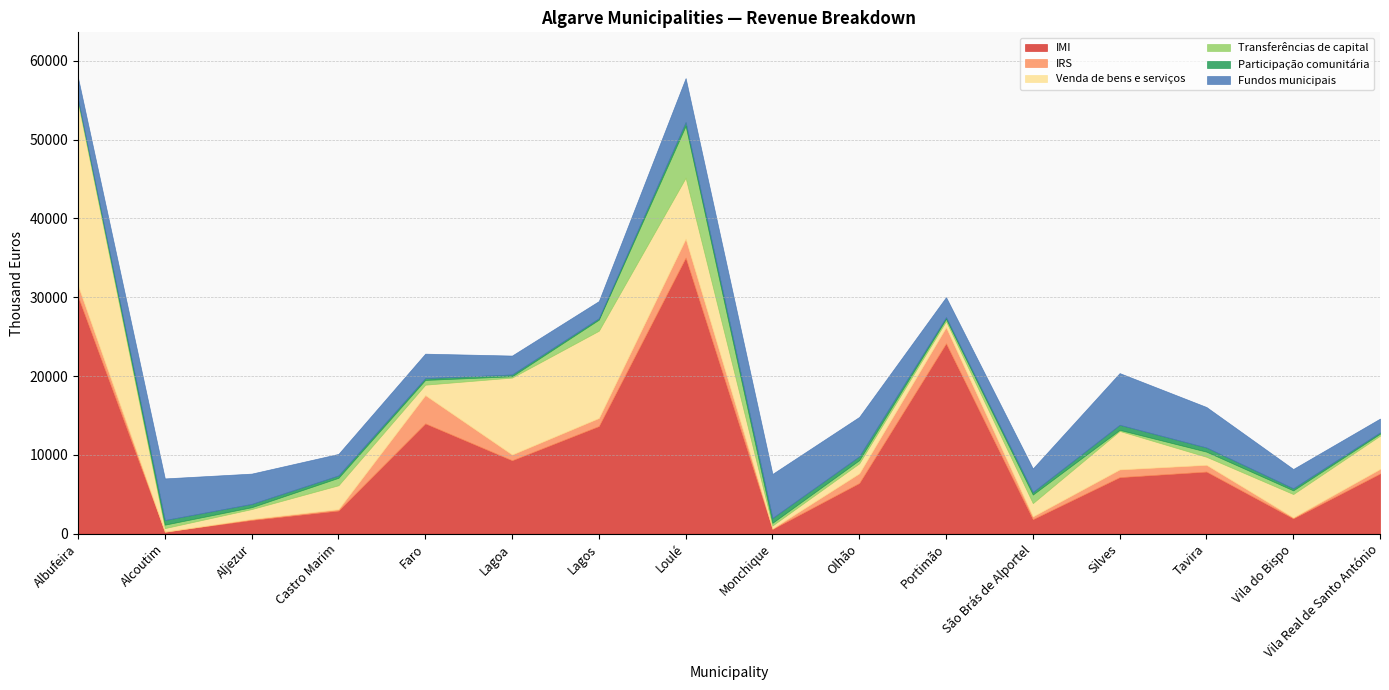

Reading left to right, transcribe all the data shown in this chart.

IMI: Albufeira=30080	Alcoutim=255	Aljezur=1746	Castro Marim=2939	Faro=13994	Lagoa=9318	Lagos=13657	Loulé=35033	Monchique=600	Olhão=6432	Portimão=24151	São Brás de Alportel=1841	Silves=7174	Tavira=7881	Vila do Bispo=1945	Vila Real de Santo António=7637
IRS: Albufeira=1394	Alcoutim=0	Aljezur=123	Castro Marim=176	Faro=3589	Lagoa=728	Lagos=1024	Loulé=2391	Monchique=58	Olhão=1229	Portimão=2051	São Brás de Alportel=354	Silves=981	Tavira=857	Vila do Bispo=124	Vila Real de Santo António=577
Venda de bens e serviços: Albufeira=23171	Alcoutim=454	Aljezur=1257	Castro Marim=3031	Faro=1324	Lagoa=9761	Lagos=11069	Loulé=7737	Monchique=384	Olhão=1270	Portimão=767	São Brás de Alportel=1684	Silves=4884	Tavira=1022	Vila do Bispo=2962	Vila Real de Santo António=4224
Transferências de capital: Albufeira=443	Alcoutim=440	Aljezur=238	Castro Marim=946	Faro=603	Lagoa=168	Lagos=1404	Loulé=6581	Monchique=339	Olhão=407	Portimão=301	São Brás de Alportel=1087	Silves=136	Tavira=650	Vila do Bispo=466	Vila Real de Santo António=246
Participação comunitária: Albufeira=0	Alcoutim=583	Aljezur=417	Castro Marim=297	Faro=226	Lagoa=223	Lagos=178	Loulé=483	Monchique=611	Olhão=481	Portimão=192	São Brás de Alportel=313	Silves=640	Tavira=527	Vila do Bispo=260	Vila Real de Santo António=167
Fundos municipais: Albufeira=2736	Alcoutim=5282	Aljezur=3842	Castro Marim=2733	Faro=3104	Lagoa=2401	Lagos=2178	Loulé=5575	Monchique=5591	Olhão=4997	Portimão=2547	São Brás de Alportel=2994	Silves=6560	Tavira=5136	Vila do Bispo=2450	Vila Real de Santo António=1752